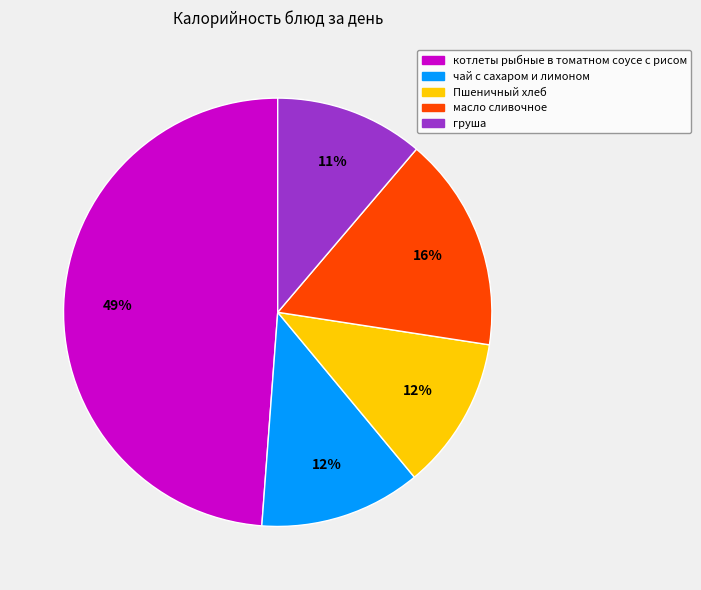

Is it true that масло сливочное is 9% of the pie?

False